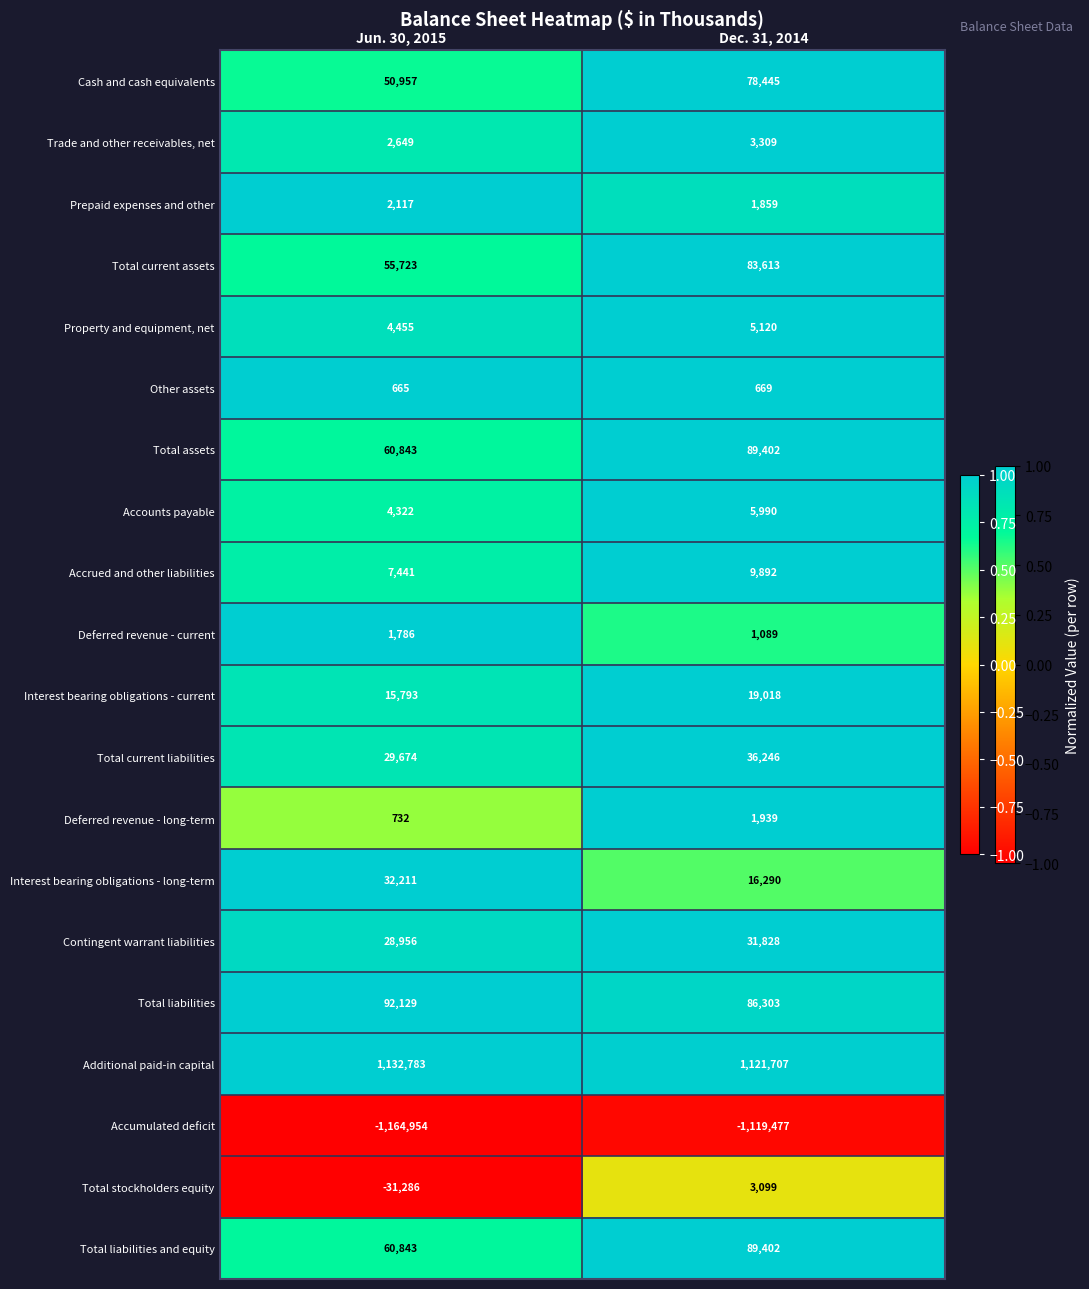

How many distinct data groups are displayed?

20